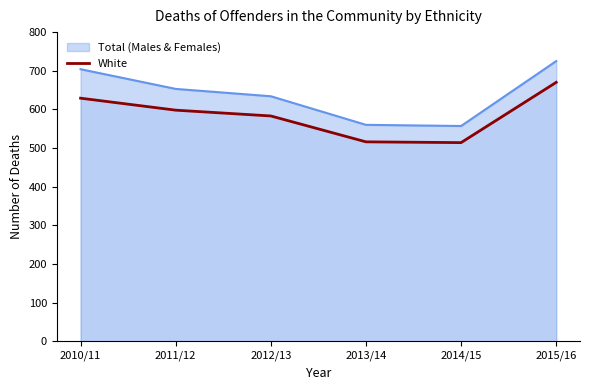

At which label does the data first exceed 598?

2010/11